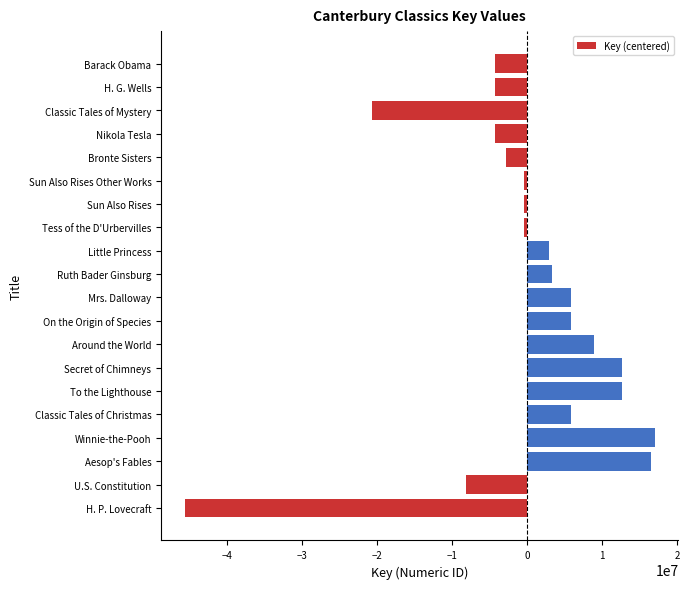

What is the difference between the second highest and minimum values?

62151017.0